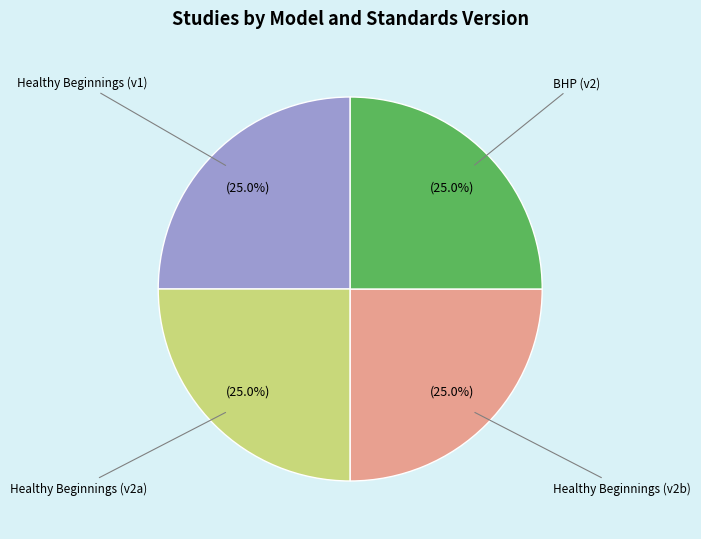

What is the ratio of the value at BHP (v2) to the value at Healthy Beginnings (v2b)?

1.0